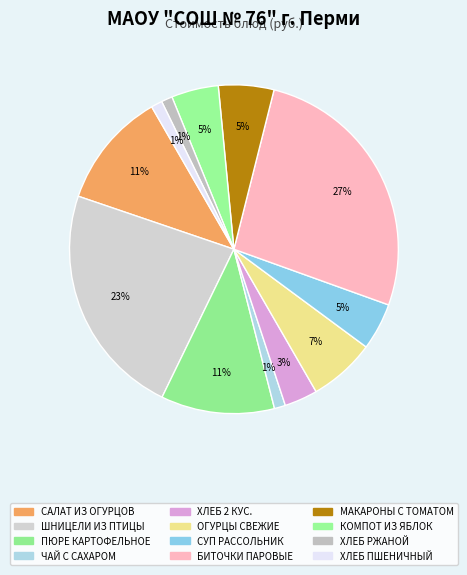

How many slices are in this pie chart?

12